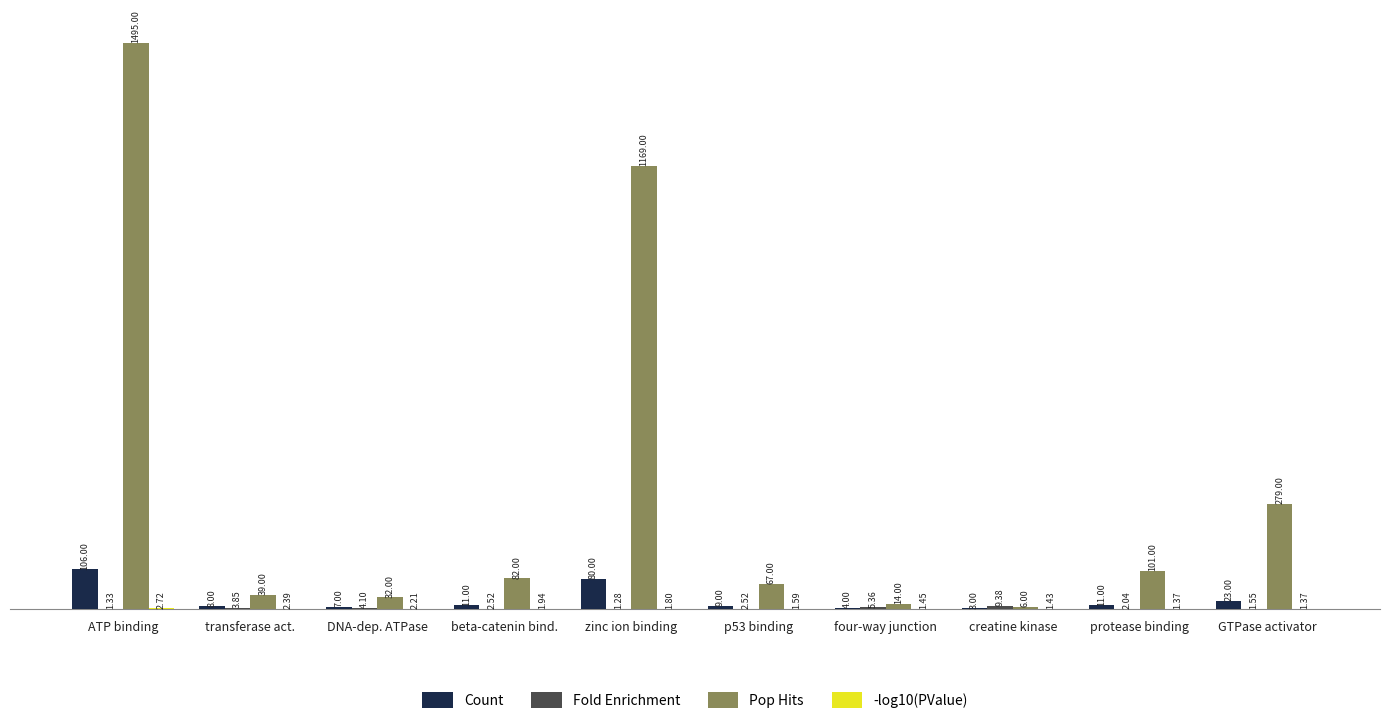

How many groups of bars are there?

10